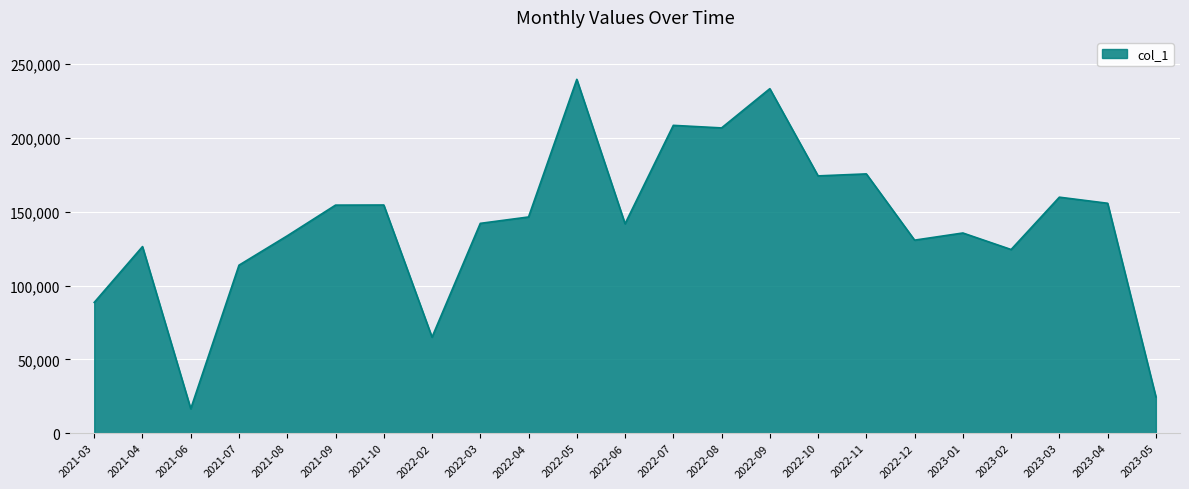

Approximately how many times larger is the value at 2022-06 compared to 2021-04?

1.1